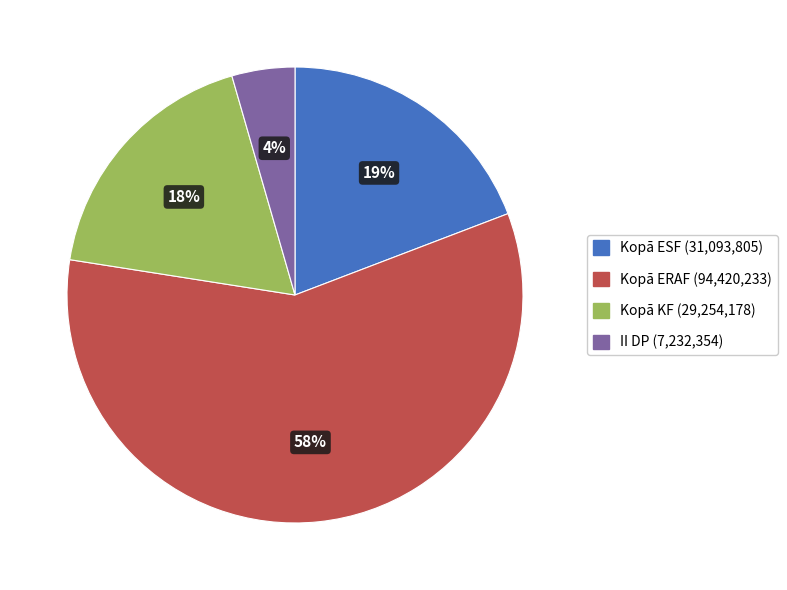

To the nearest percent, what is the average slice percentage?

25%